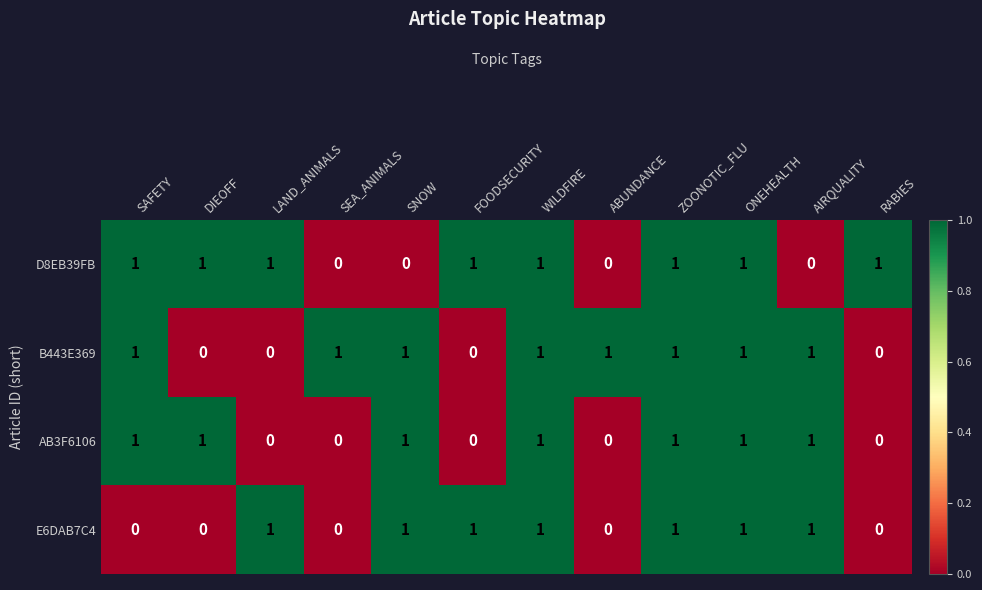

What is the total value across all series at ONEHEALTH?

4